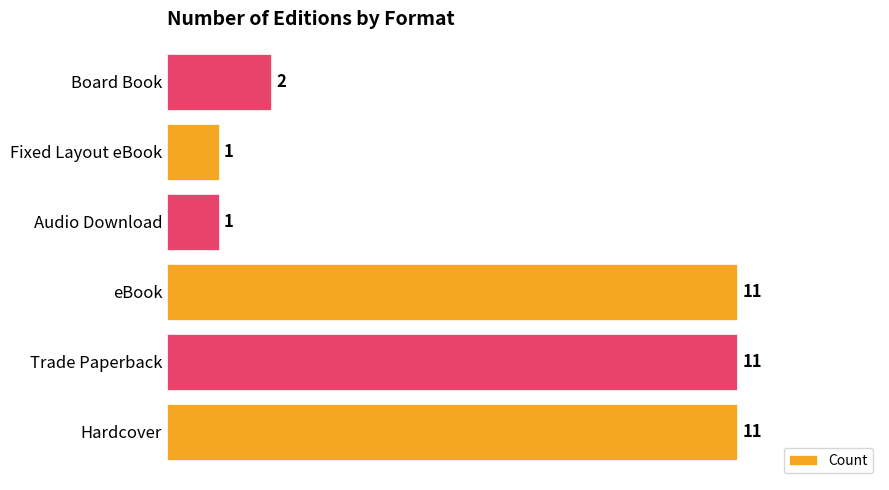

True or false: the data shows 1 at Board Book.

False